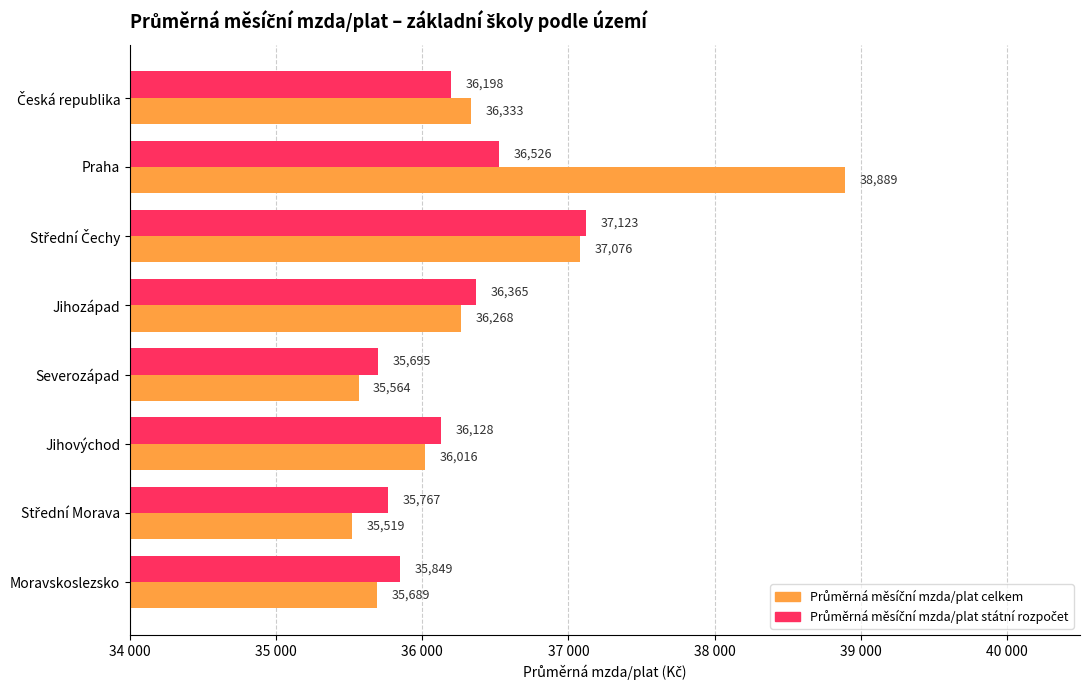

What are all the series names shown in the legend?

Průměrná měsíční mzda/plat celkem, Průměrná měsíční mzda/plat státní rozpočet